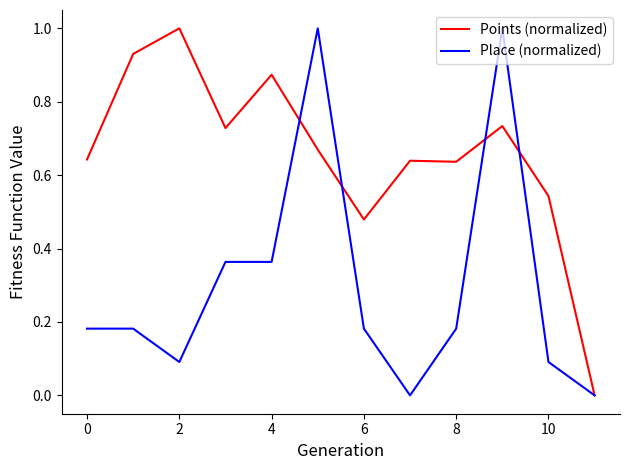

True or false: Points (normalized) and Place (normalized) cross at least once.

True